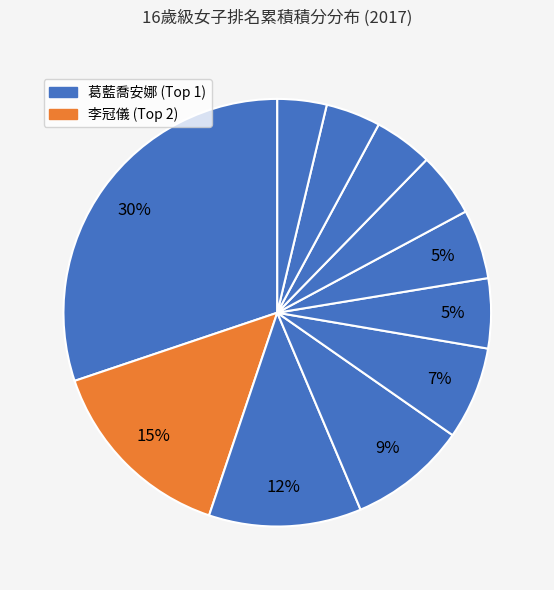

Count the number of slices in the pie.

11